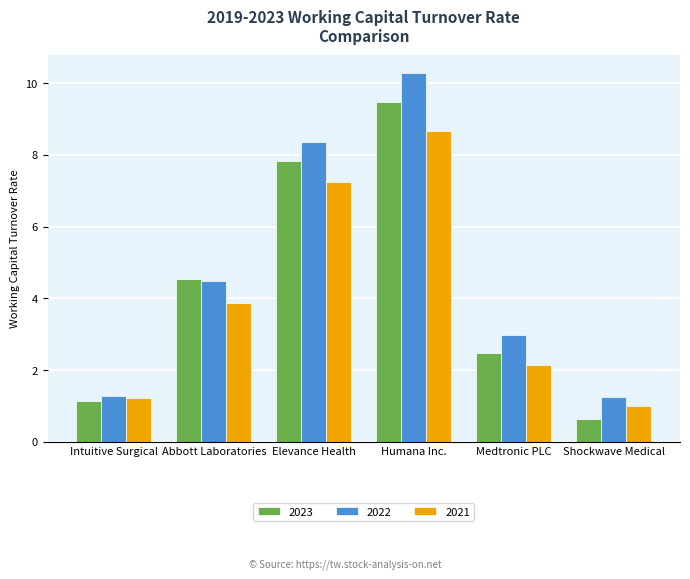

What is the smallest value displayed?

0.7